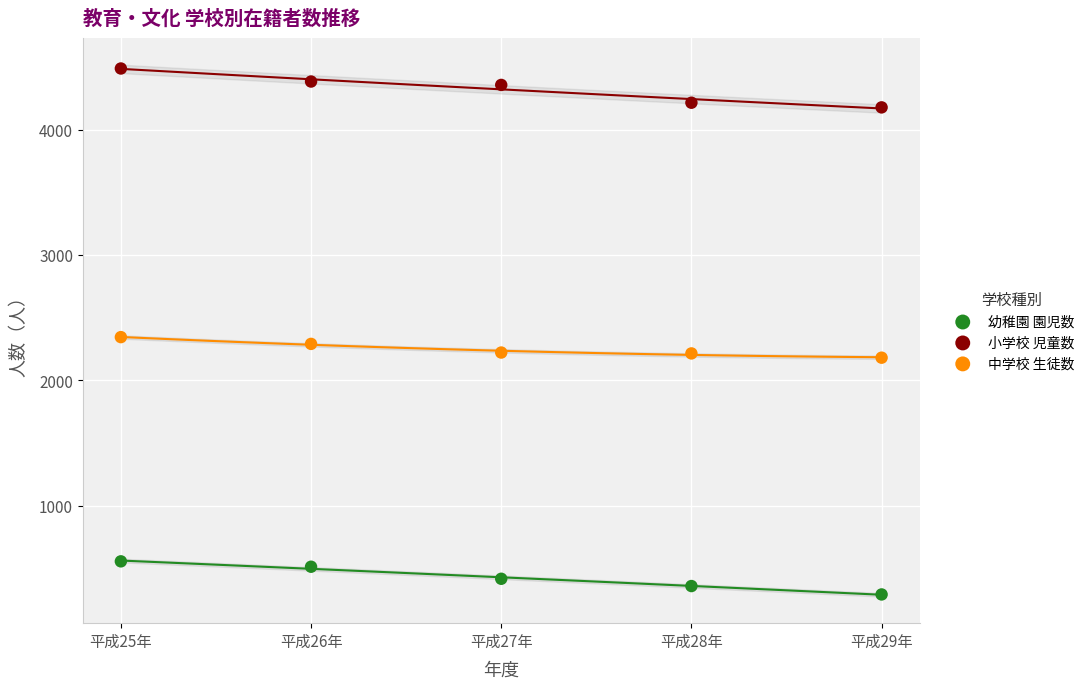

Which series contains the highest Y value?

小学校 児童数